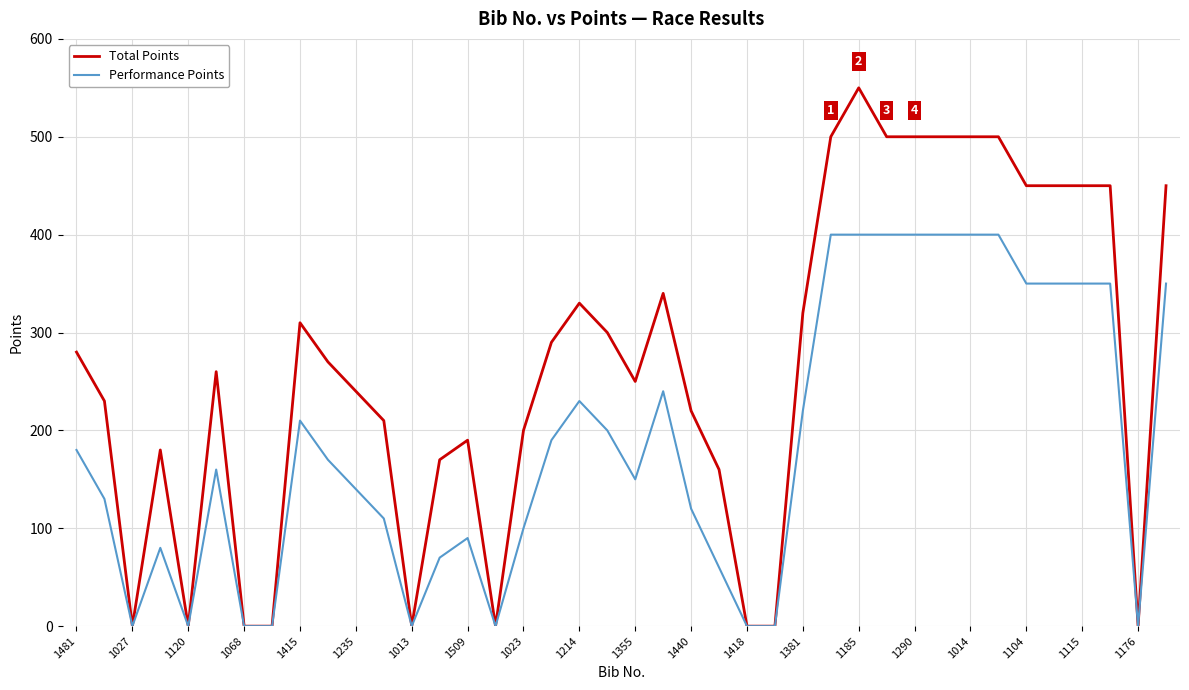

How many lines are shown in the chart?

2